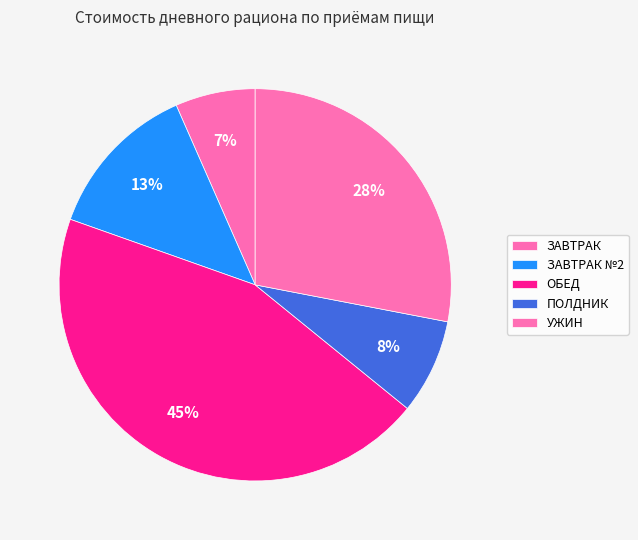

Is there any slice that represents more than half of the pie?

No